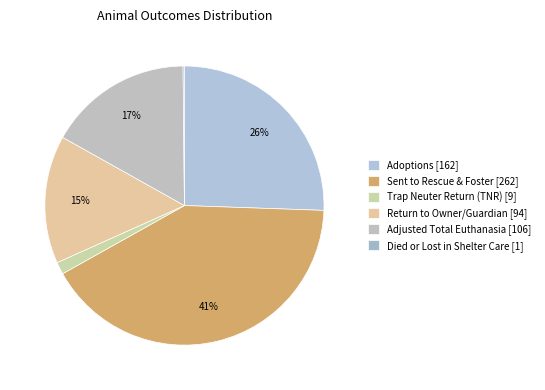

To the nearest percent, what percentage of the pie is Adoptions?

26%